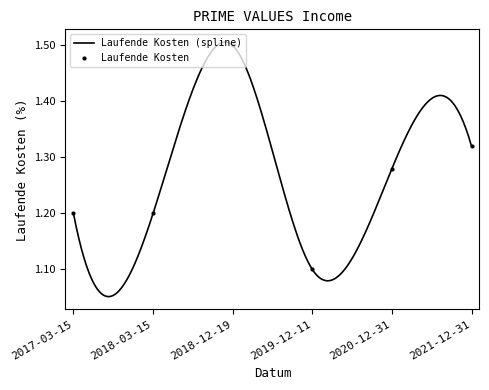

The chart shows a value of 0.6 at 2018-03-15. True or false?

False